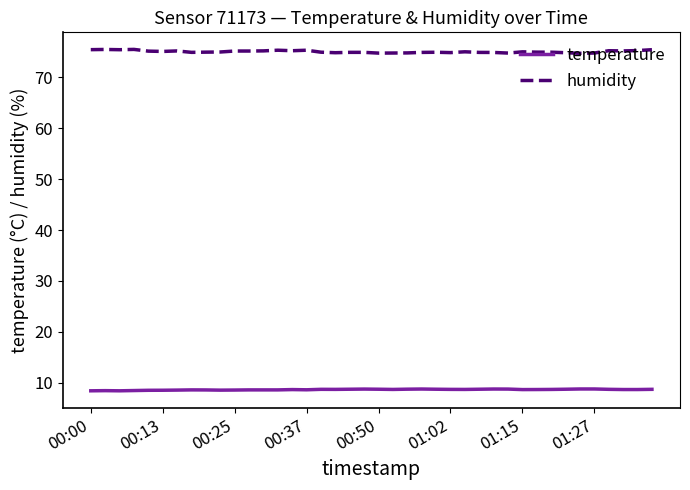

List the series in order of their overall mean, lowest first.

temperature, humidity